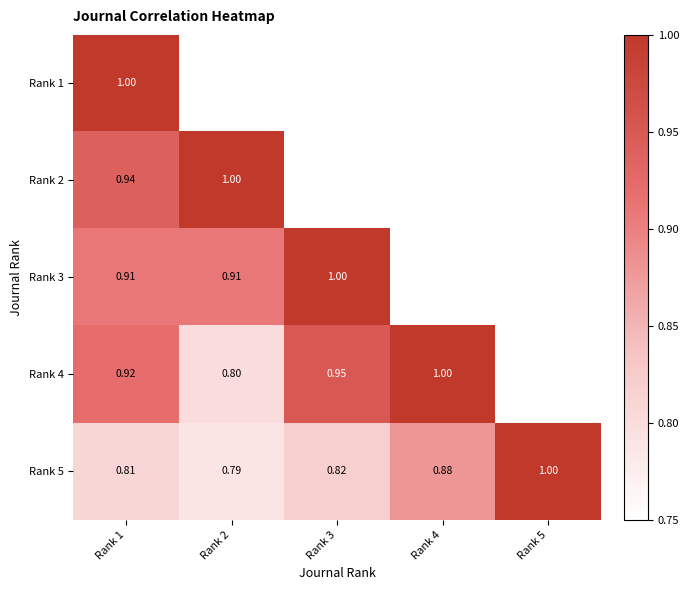

At how many categories does at least one series exceed 0?

5